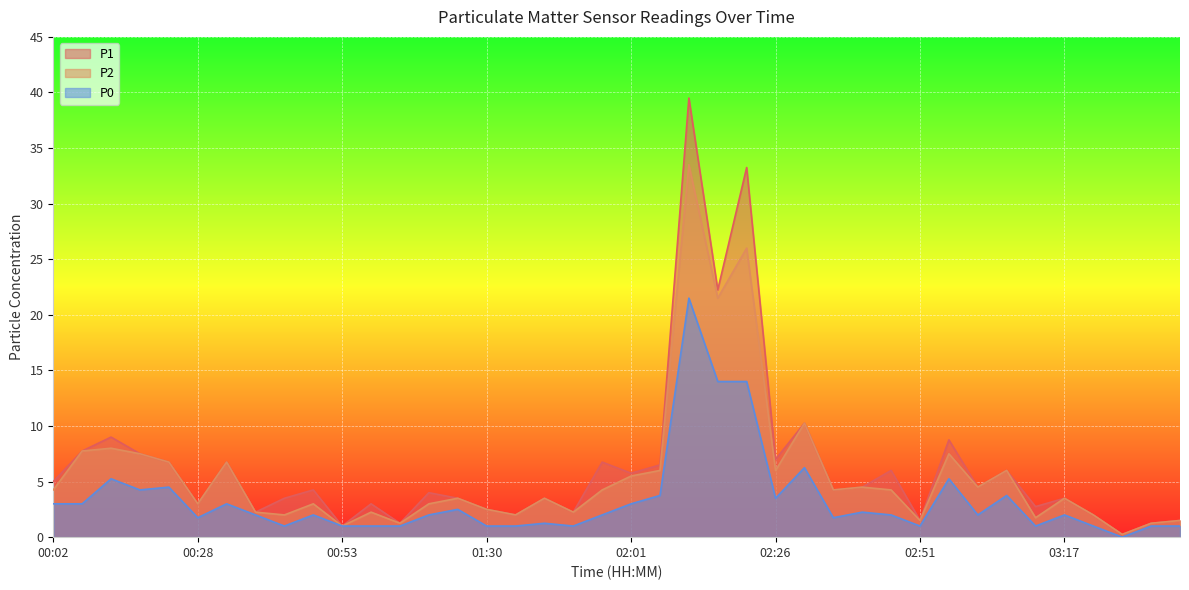

Where is P0 nearest to the value 10?

02:31